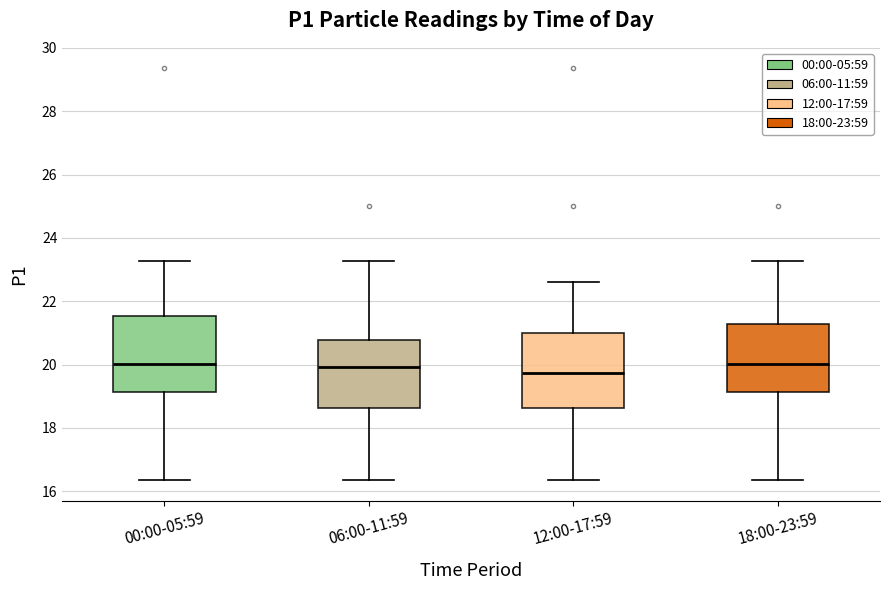

Reading left to right, transcribe this box plot: for each box, give where its median line is, the range the box spans, and where its two whiskers end, as read against the y-axis. The values are not printed on the chart, so give them approximately, as read against the axis.

00:00-05:59: median 20.0, box 19.2 to 21.6, whiskers 16.4 to 23.2
06:00-11:59: median 20.0, box 18.6 to 20.8, whiskers 16.4 to 23.2
12:00-17:59: median 19.8, box 18.6 to 21.0, whiskers 16.4 to 22.6
18:00-23:59: median 20.0, box 19.2 to 21.2, whiskers 16.4 to 23.2